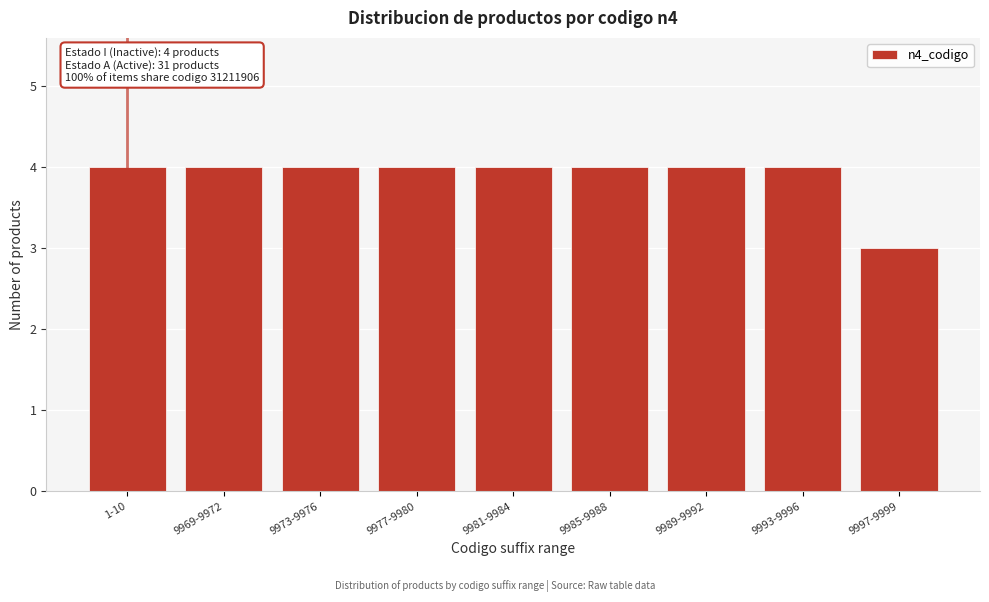

Reading right to left, transcribe all the data shown in this chart.

3	4	4	4	4	4	4	4	4